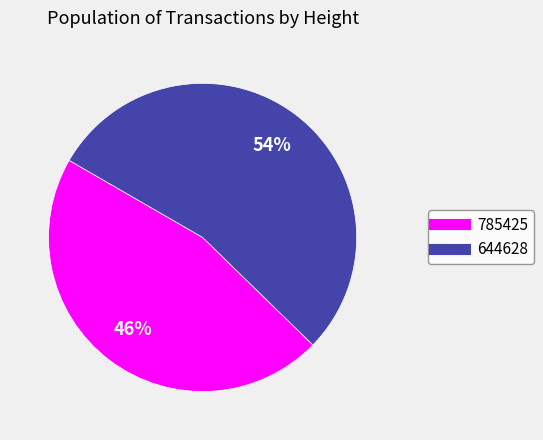

To the nearest percent, what is the combined percentage of 785425 and 644628?

100%